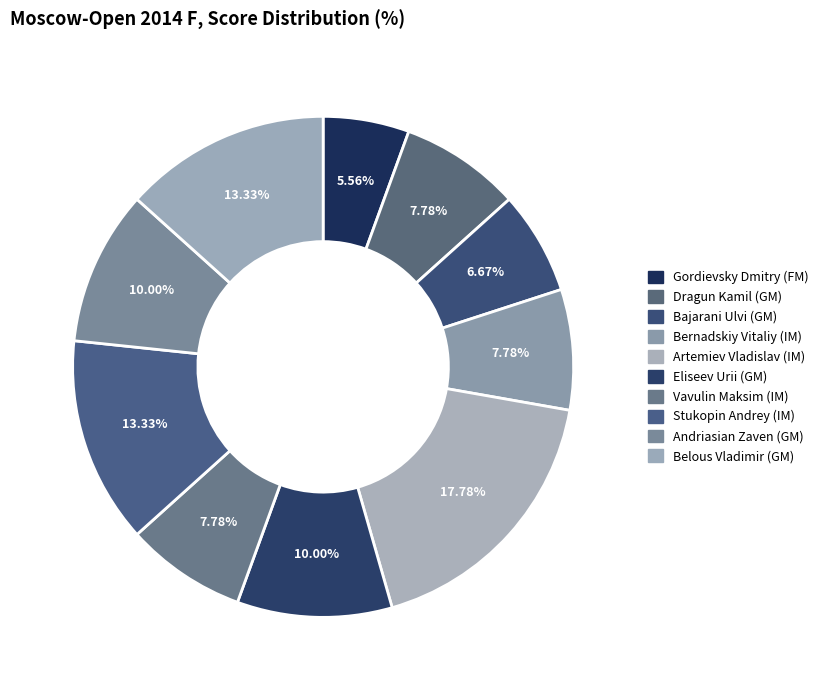

How many segments does this pie chart have?

10